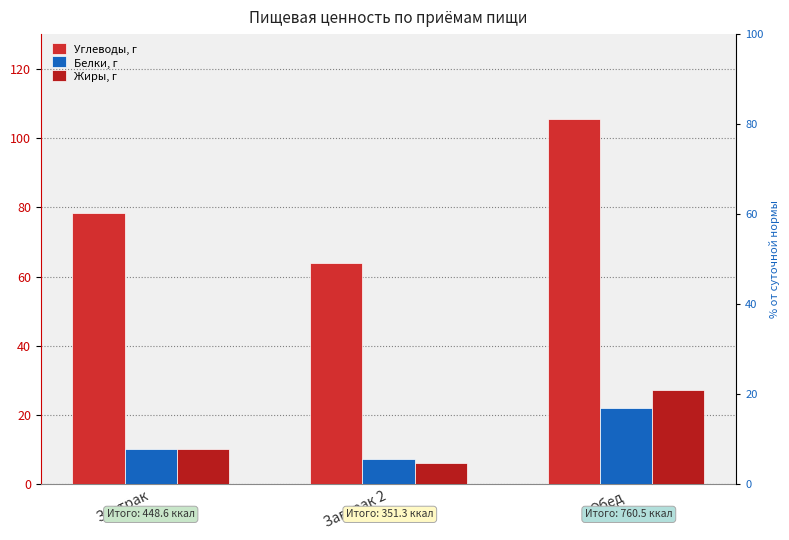

What is the difference between the second highest and minimum values in the Жиры, г series?

3.9